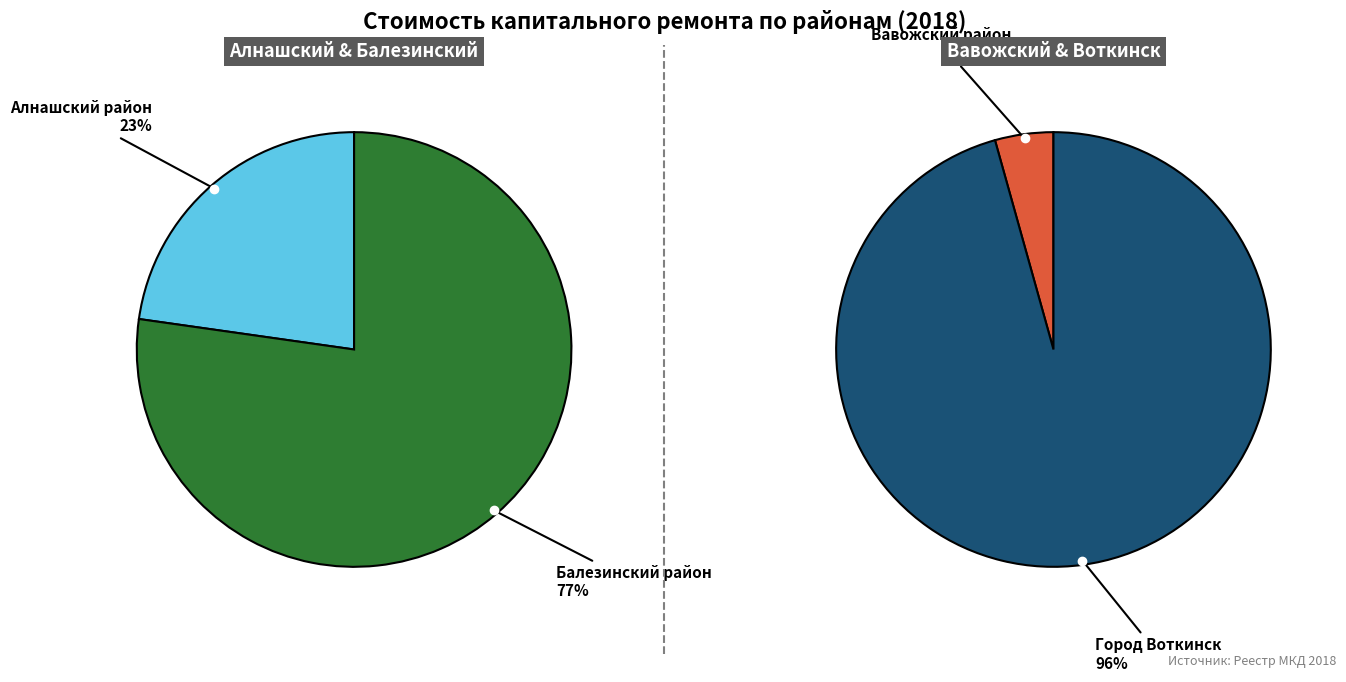

Does any single category account for the majority?

Yes